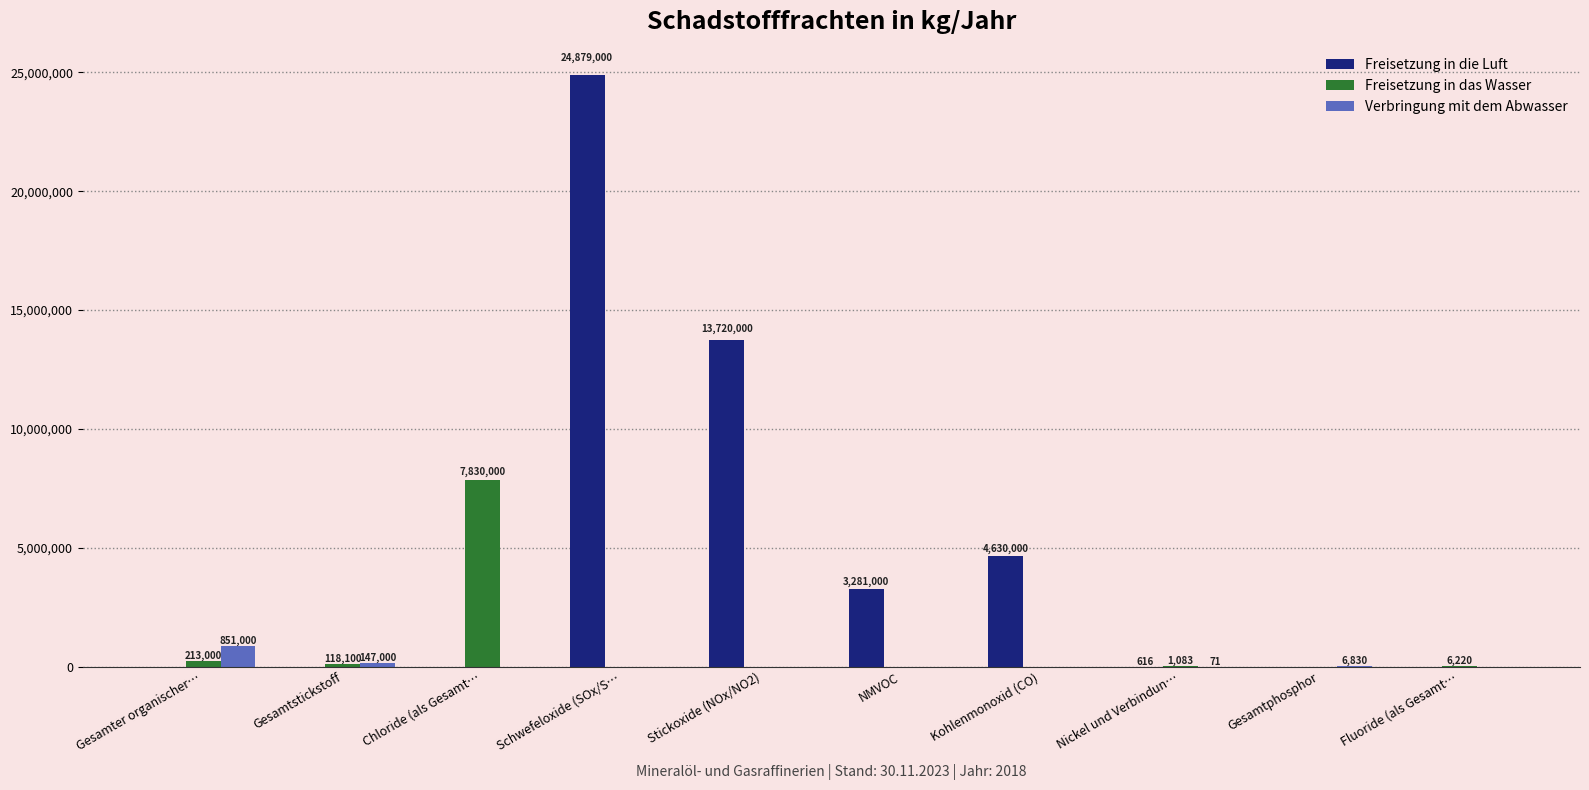

Does the chart contain stacked bars?

No